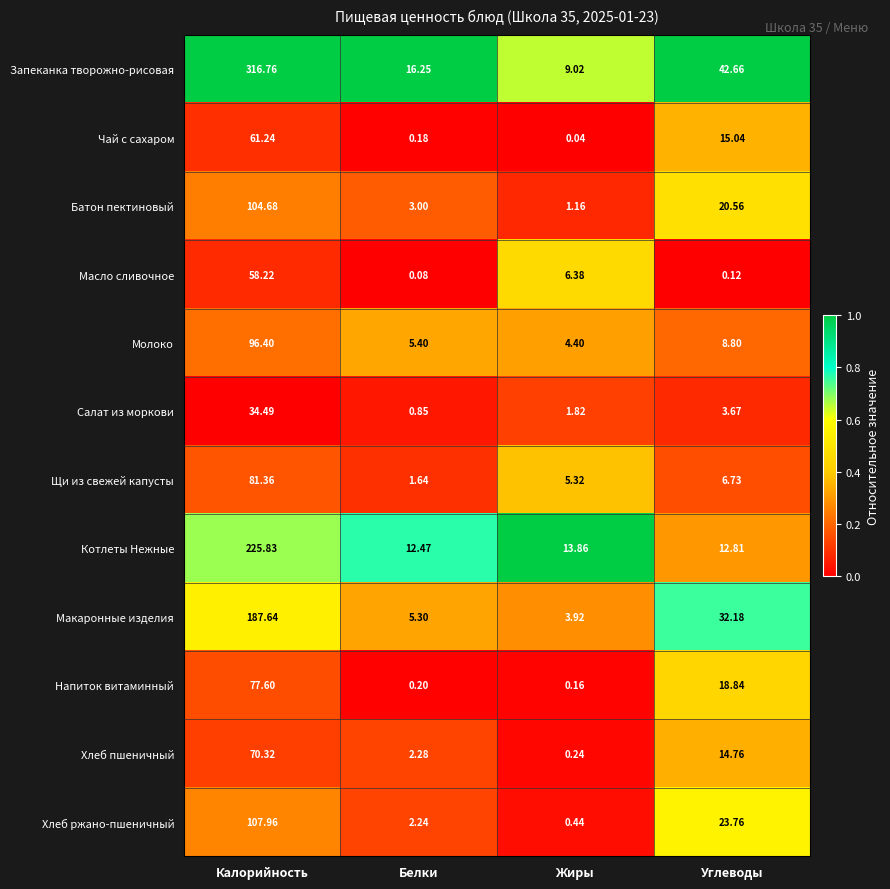

Between Жиры and Углеводы, which series saw the biggest shift?

Запеканка творожно-рисовая